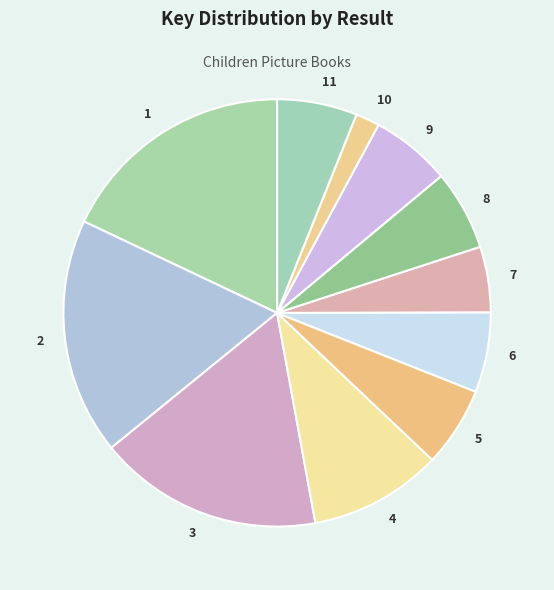

Is there any slice that represents more than half of the pie?

No